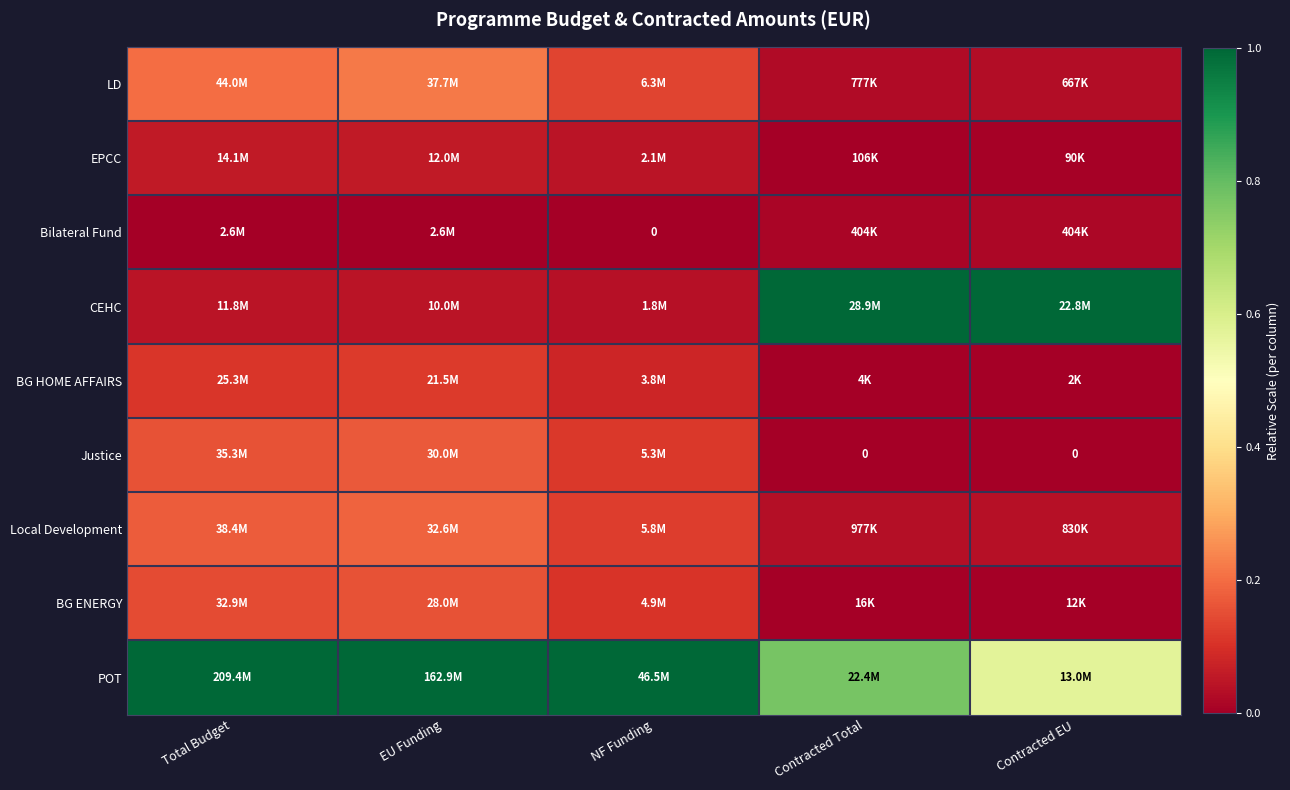

Which series has the largest total across all categories?

POT